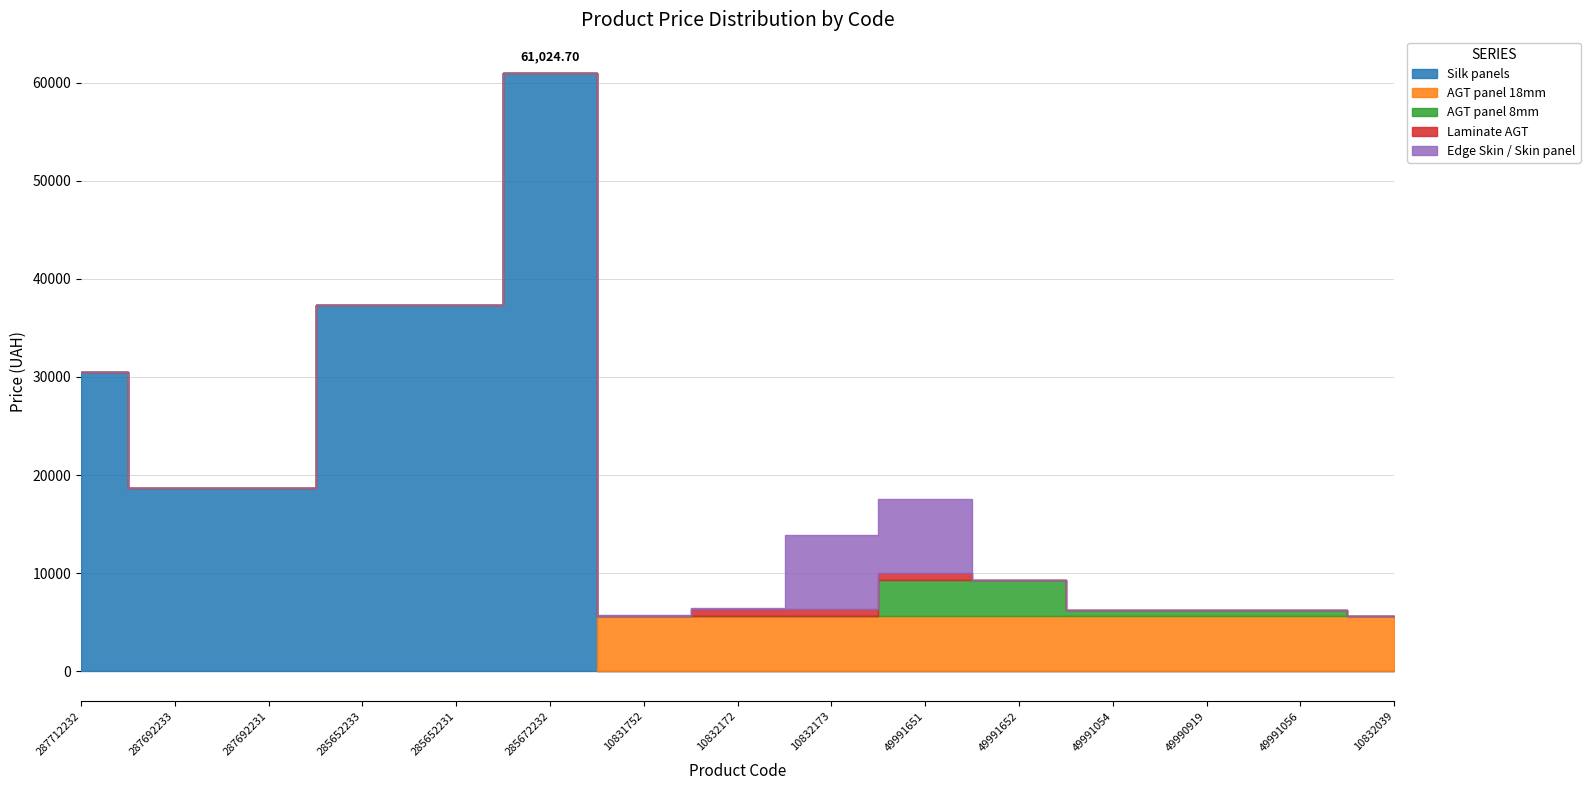

What is the label of the 8th point from the left?

10832172